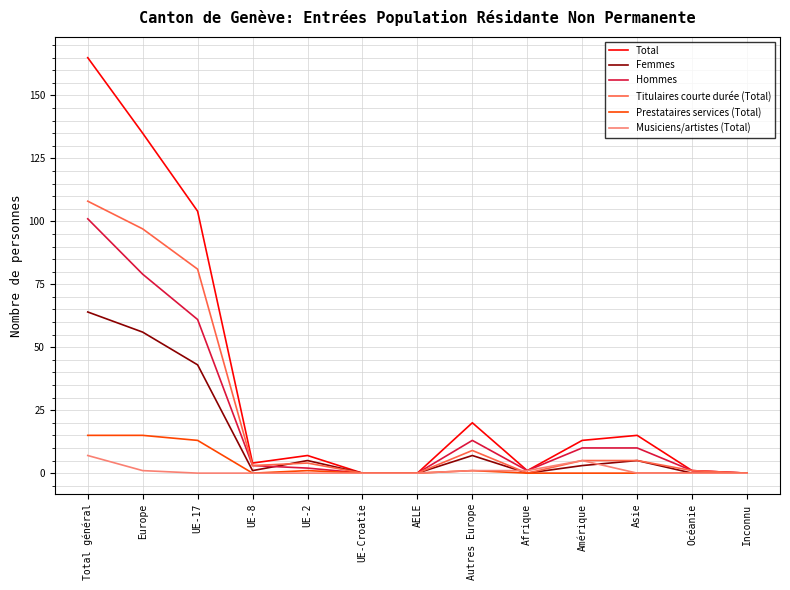

List the series in order of their peak value, lowest first.

Musiciens/artistes (Total), Prestataires services (Total), Femmes, Hommes, Titulaires courte durée (Total), Total